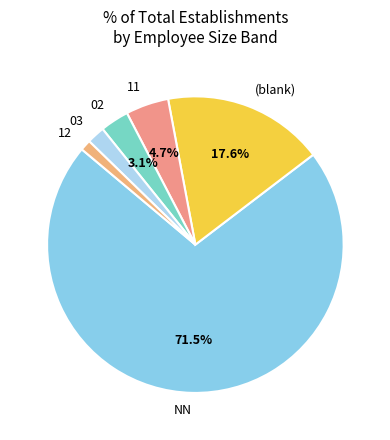

Rank the categories by value from lowest to highest.

12, 03, 02, 11, (blank), NN